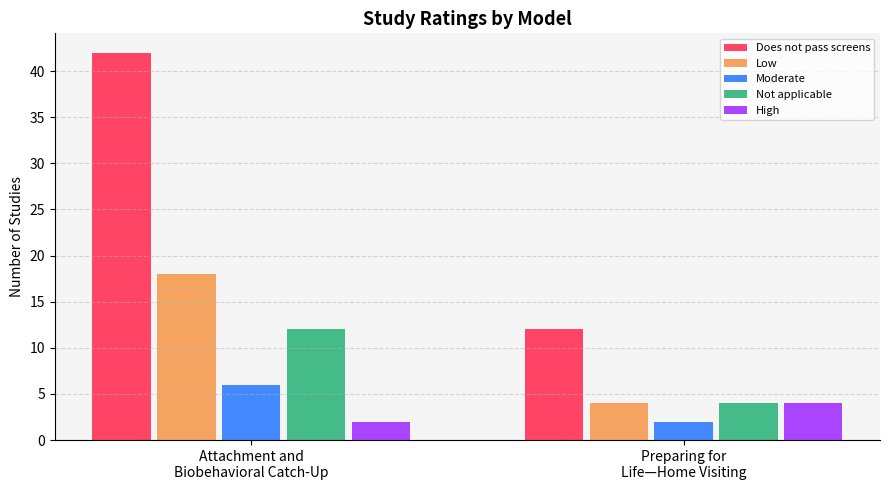

The value of Moderate at Preparing for
Life—Home Visiting is 2. True or false?

True